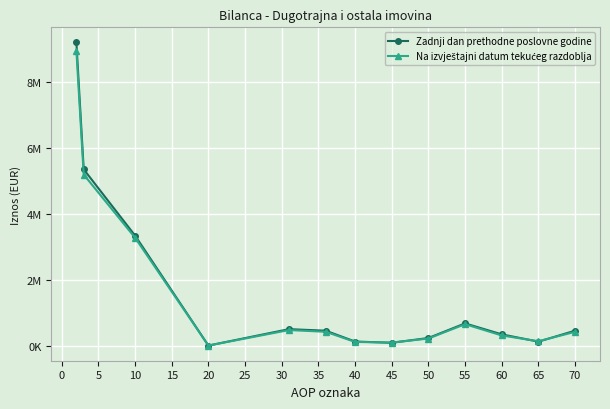

How many intersections are there between Zadnji dan prethodne poslovne godine and Na izvještajni datum tekućeg razdoblja?

4